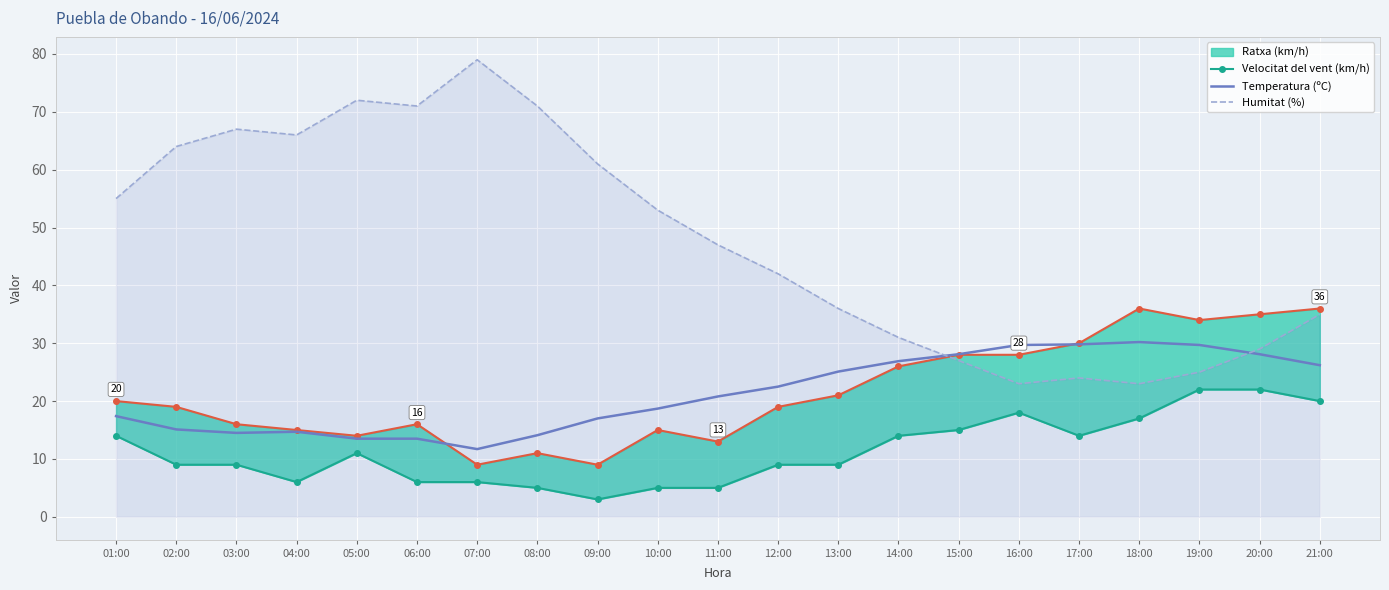

True or false: Humitat (%) has a value of 71.0 at 08:00.

True